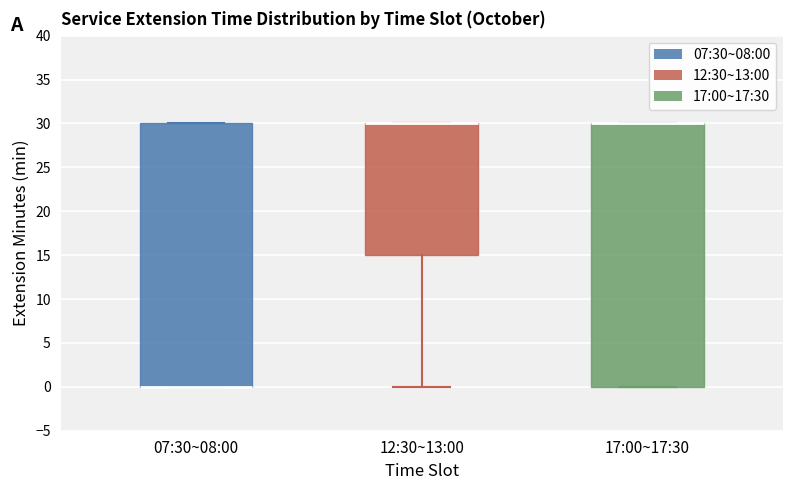

Reading left to right, read every box against the y-axis: the position of its median line, the range the box covers, and the ends of its whiskers. The values are not printed on the chart, so give them approximately, as read against the axis.

07:30~08:00: median 0 (drawn on the box's lower edge), box 0 to 30, whiskers 0 to 30
12:30~13:00: median 30 (drawn on the box's upper edge), box 15 to 30, whiskers 0 to 30
17:00~17:30: median 30 (drawn on the box's upper edge), box 0 to 30, whiskers 0 to 30